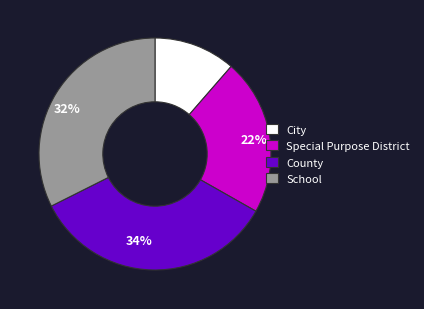

Which has a higher value, 11% or 22%?

22%